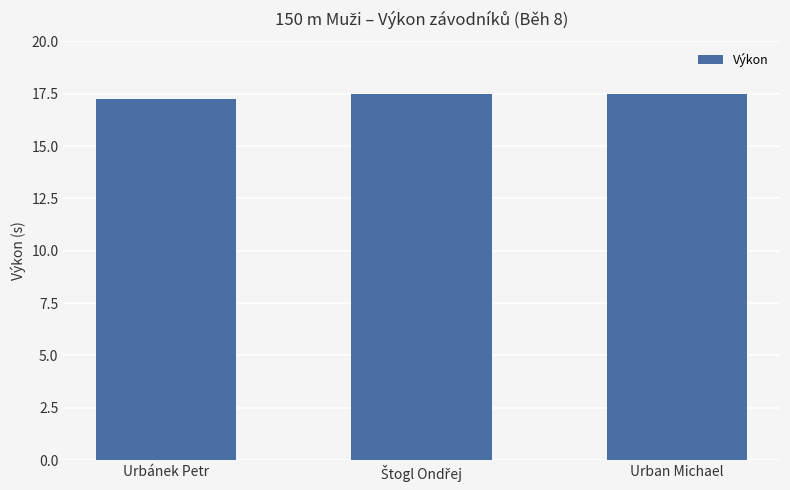

Which category has the lowest value across all series?

Urbánek Petr